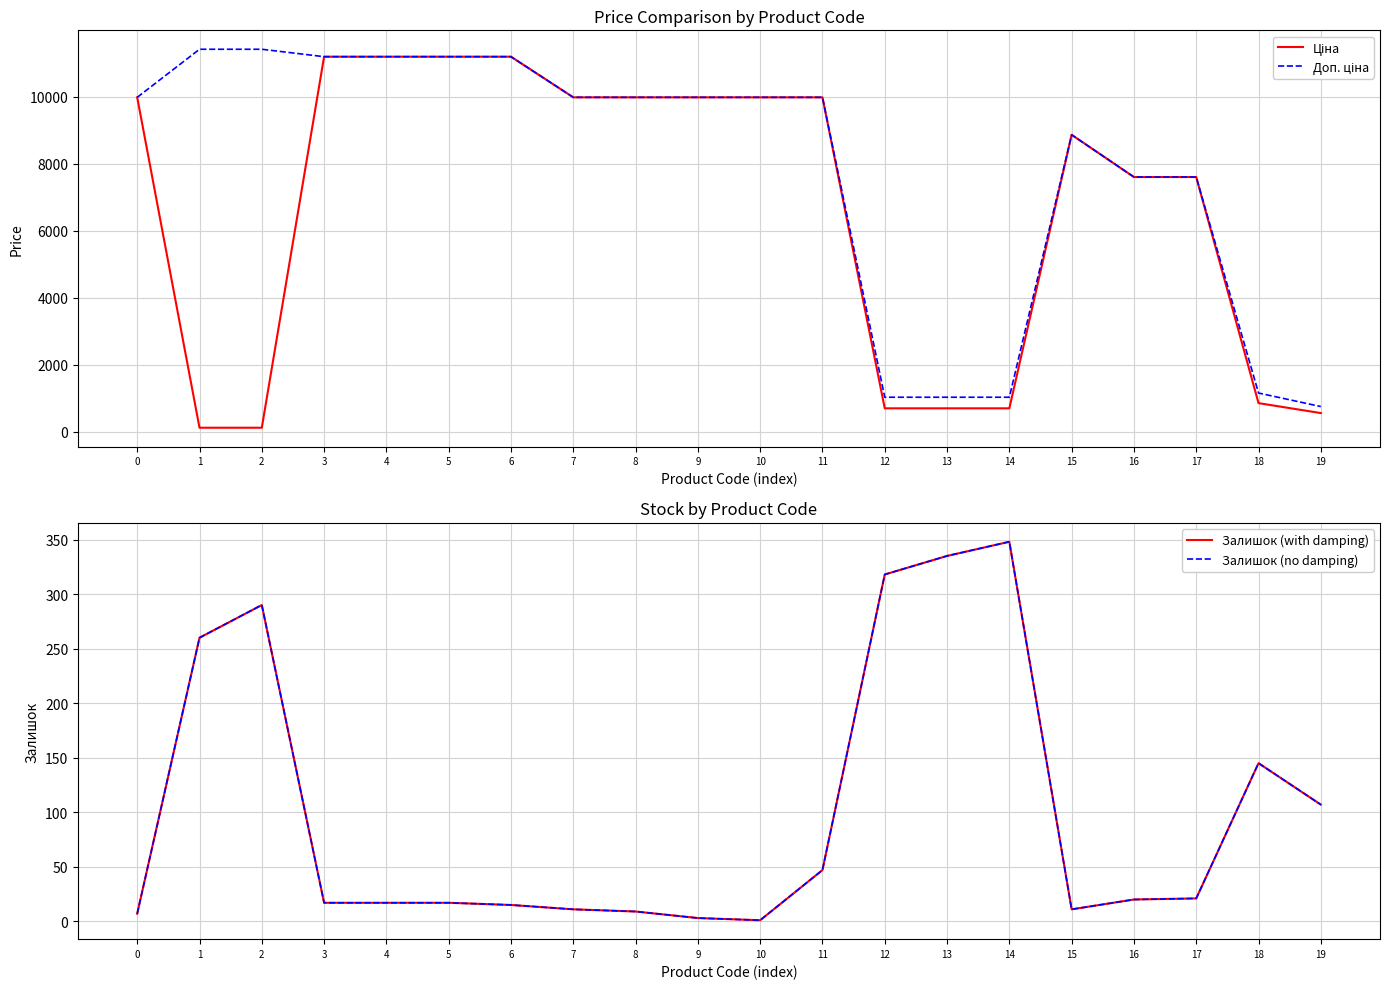

How many values in the Ціна series exceed 9974?

10